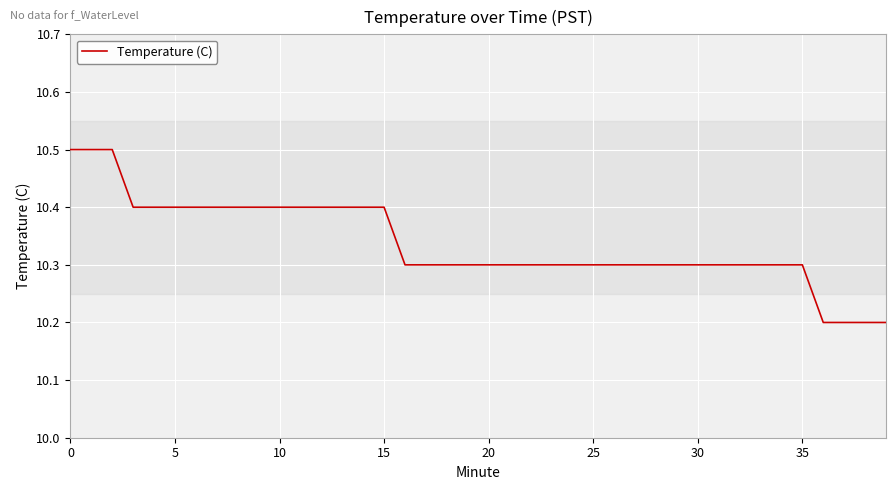

What is the minimum value shown in the chart?

10.2